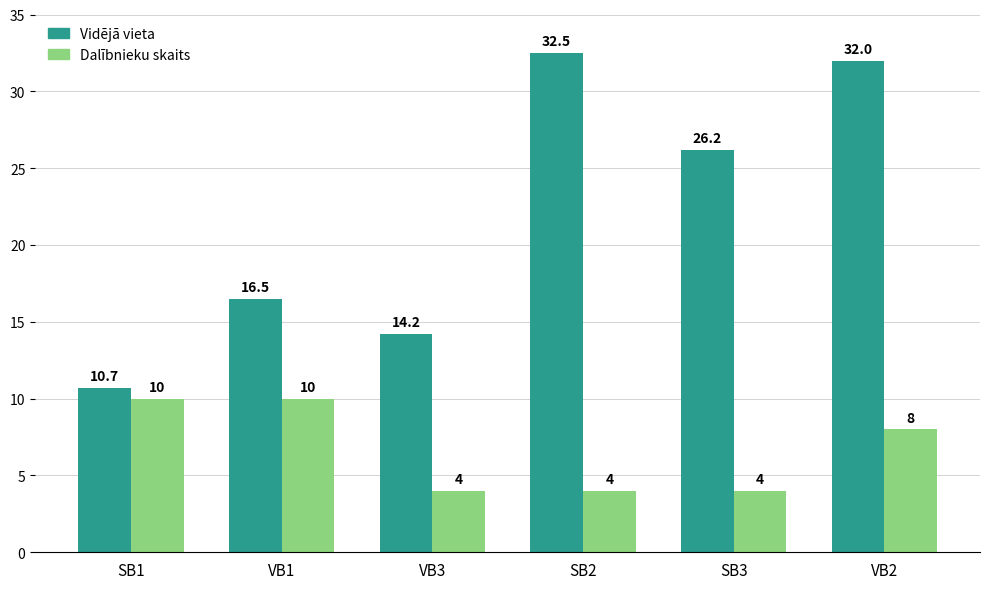

What is the spread (max minus min) of values at SB1?

0.7